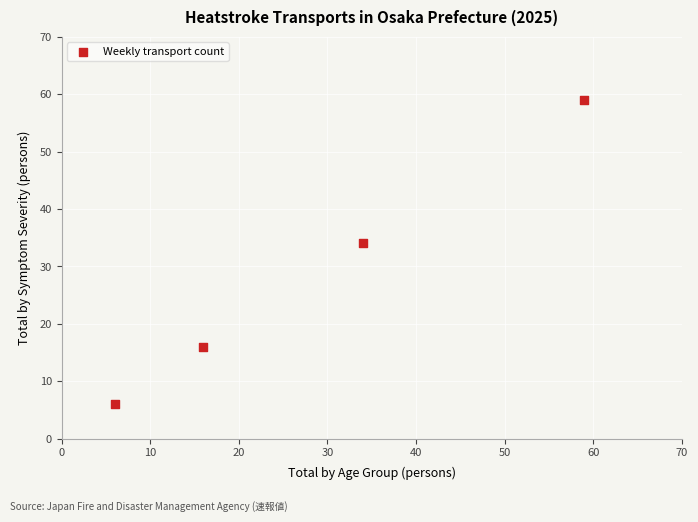

What Y value in the scatter plot is closest to 32?

34